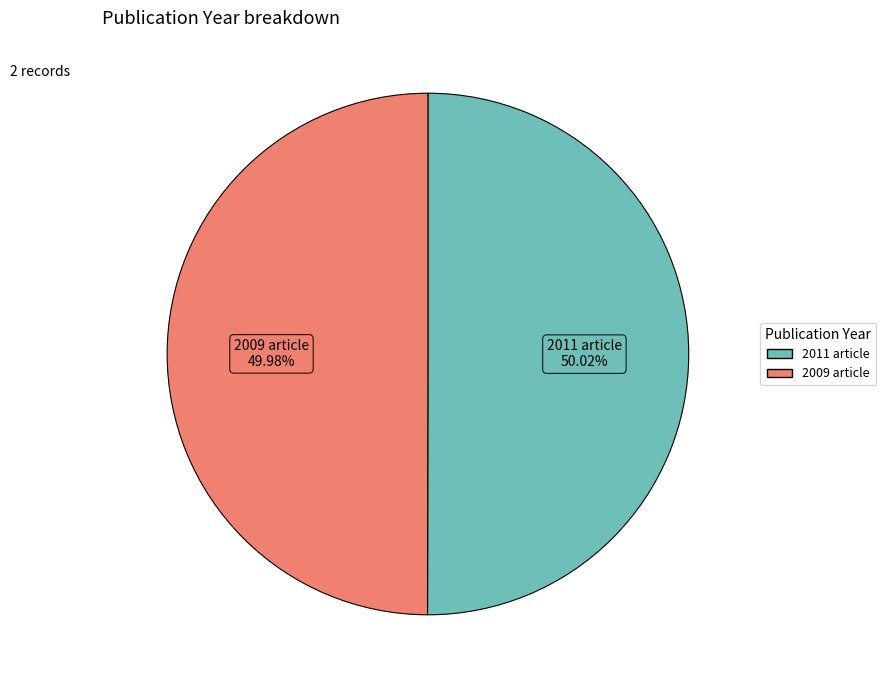

Does any single category account for the majority?

Yes